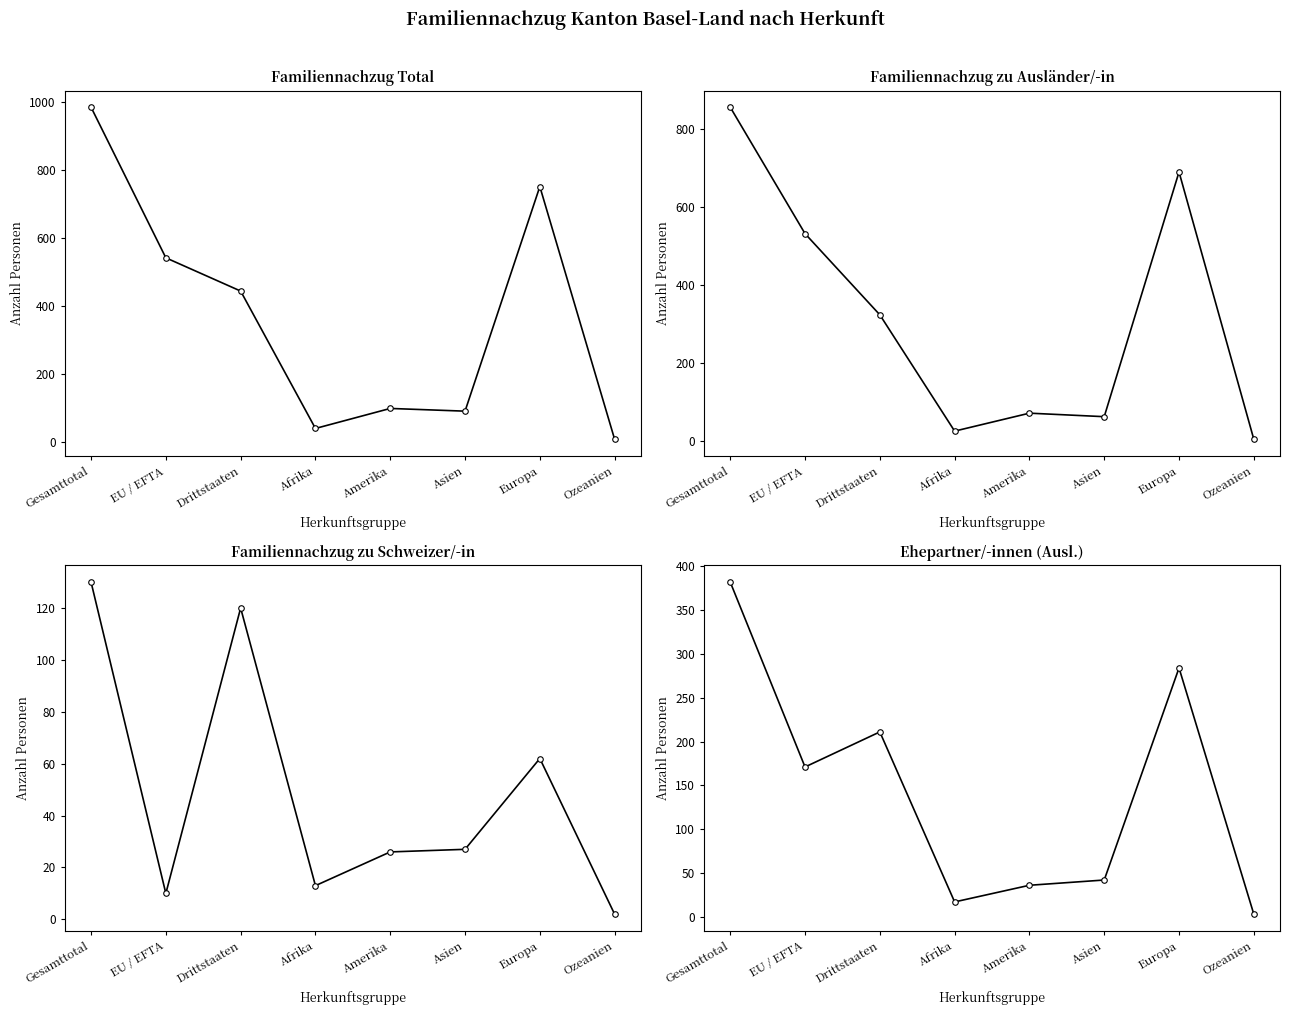

What is the difference between the maximum and minimum values in the Familiennachzug zu Schweizer/-in Total series?

128